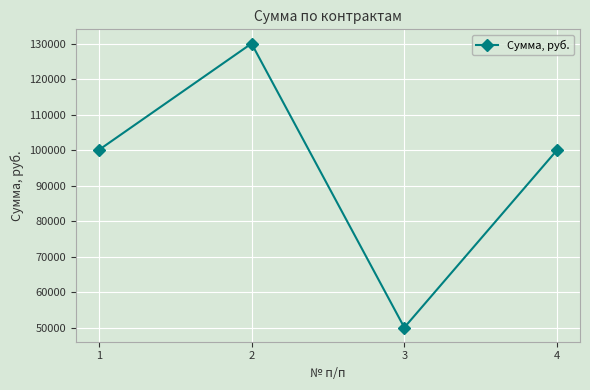

How many interior local valleys (lower than both neighbors) does the data have?

1